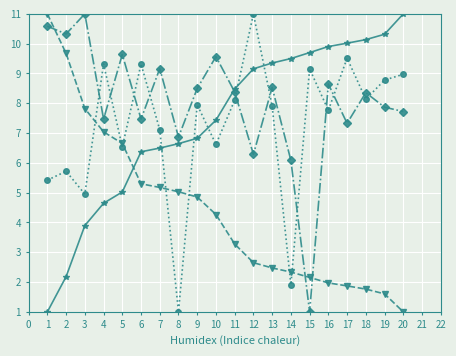

What is the smallest value displayed?

1.0